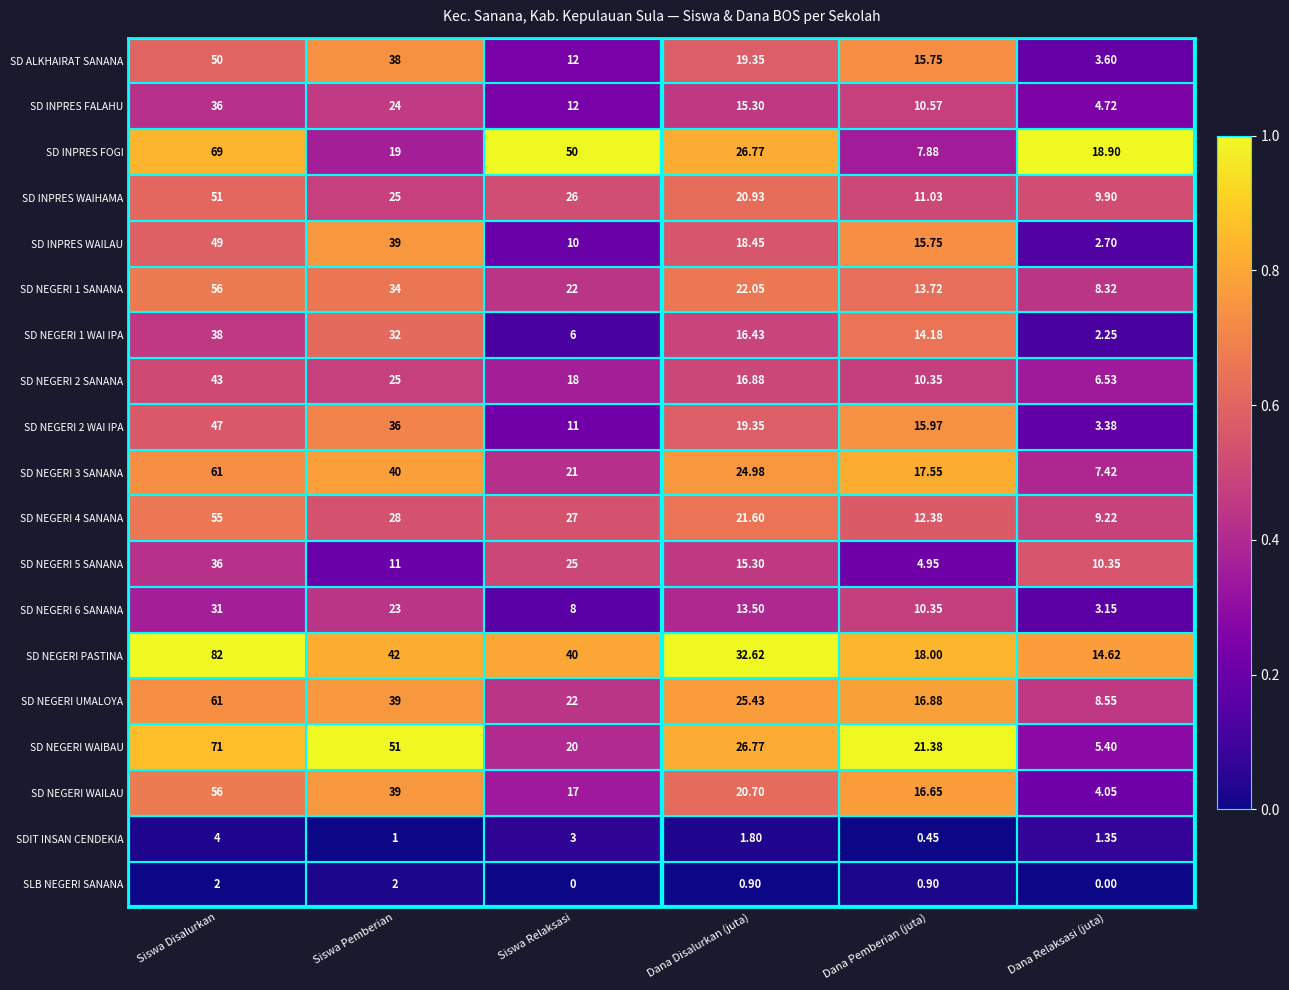

Between Siswa Disalurkan and Siswa Pemberian, which series saw the biggest shift?

SD INPRES FOGI